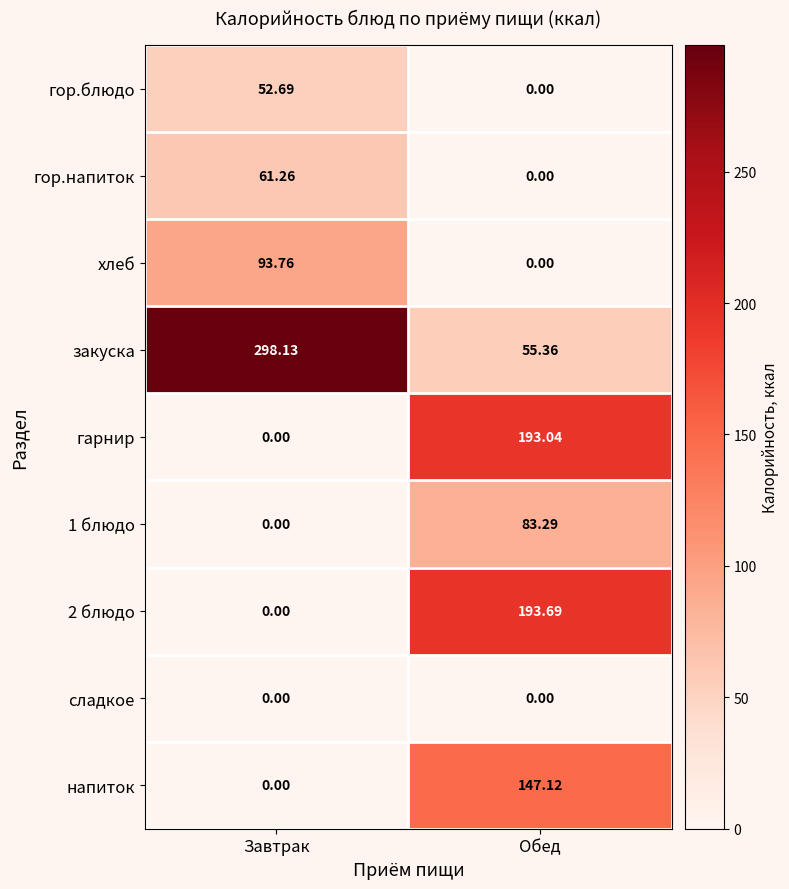

Which category has the highest value in the напиток series?

Обед